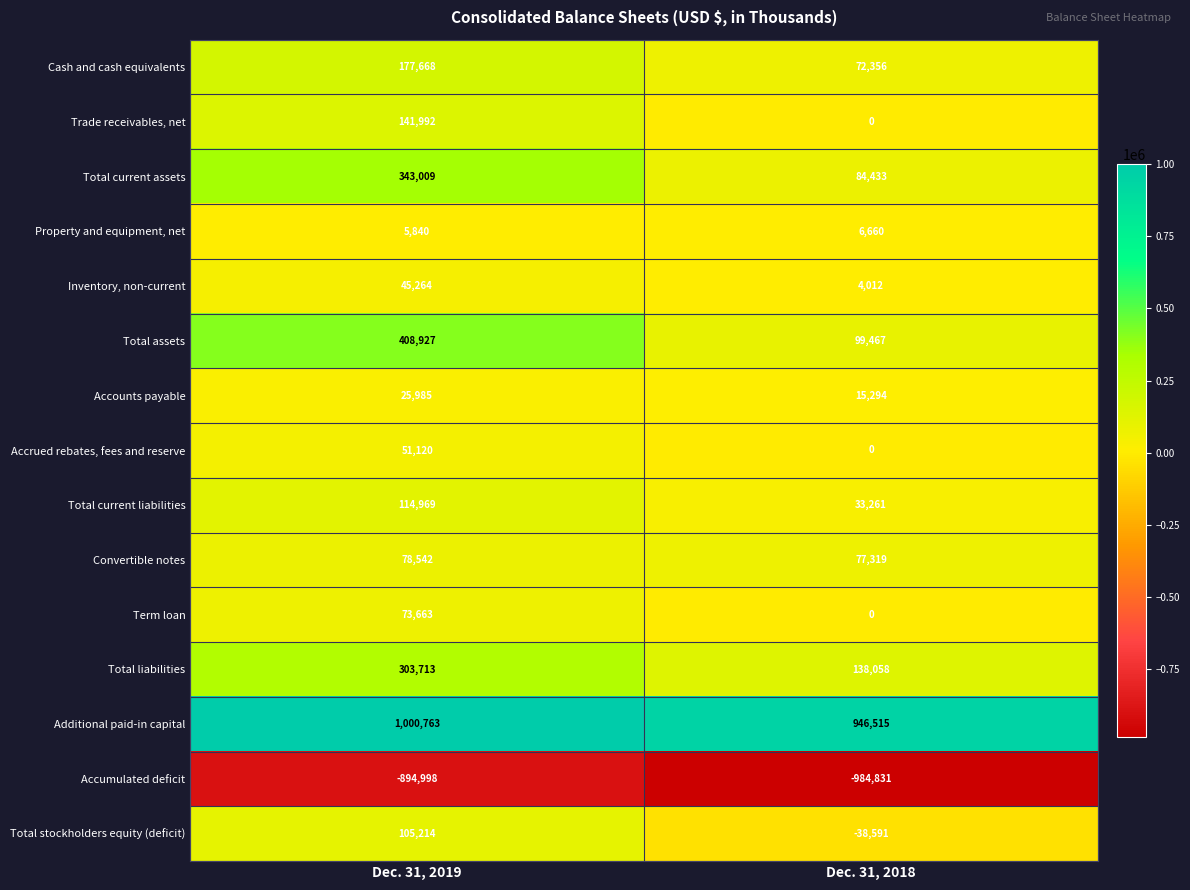

At how many categories does at least one series exceed 139191?

2